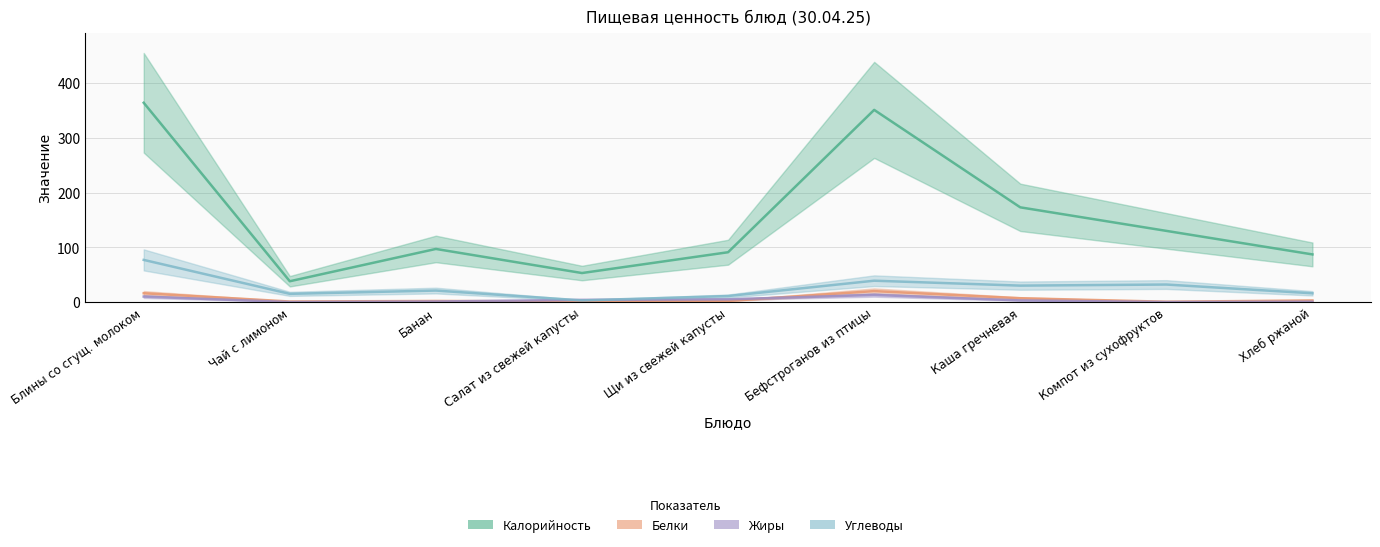

Is this an area chart (filled region under the line)?

No